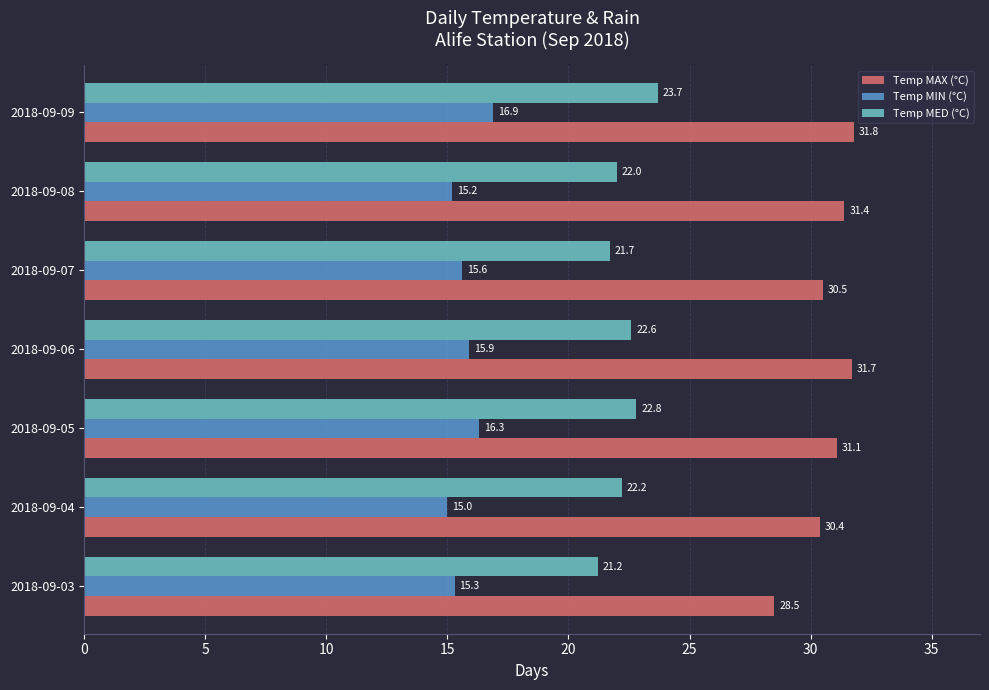

What is the difference between the second highest and minimum values in the Temp MAX (°C) series?

3.2